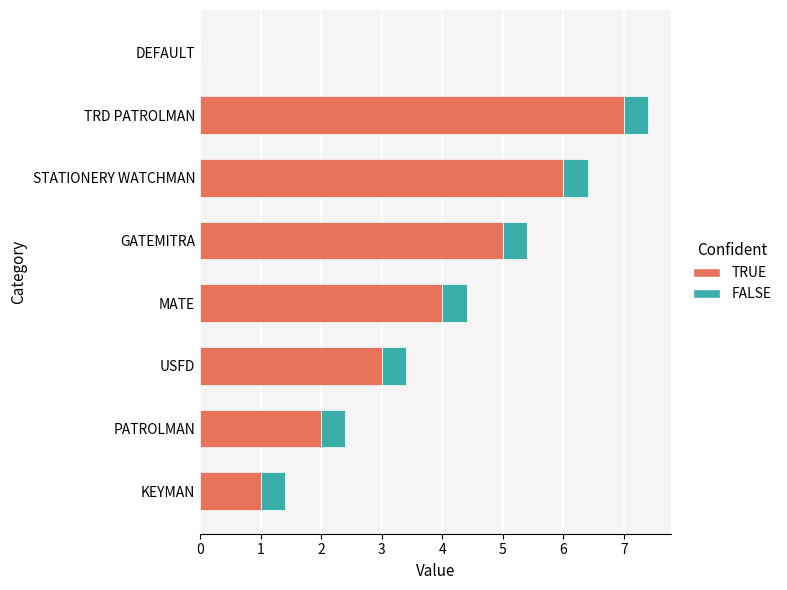

What is the total value across all series at PATROLMAN?

2.4